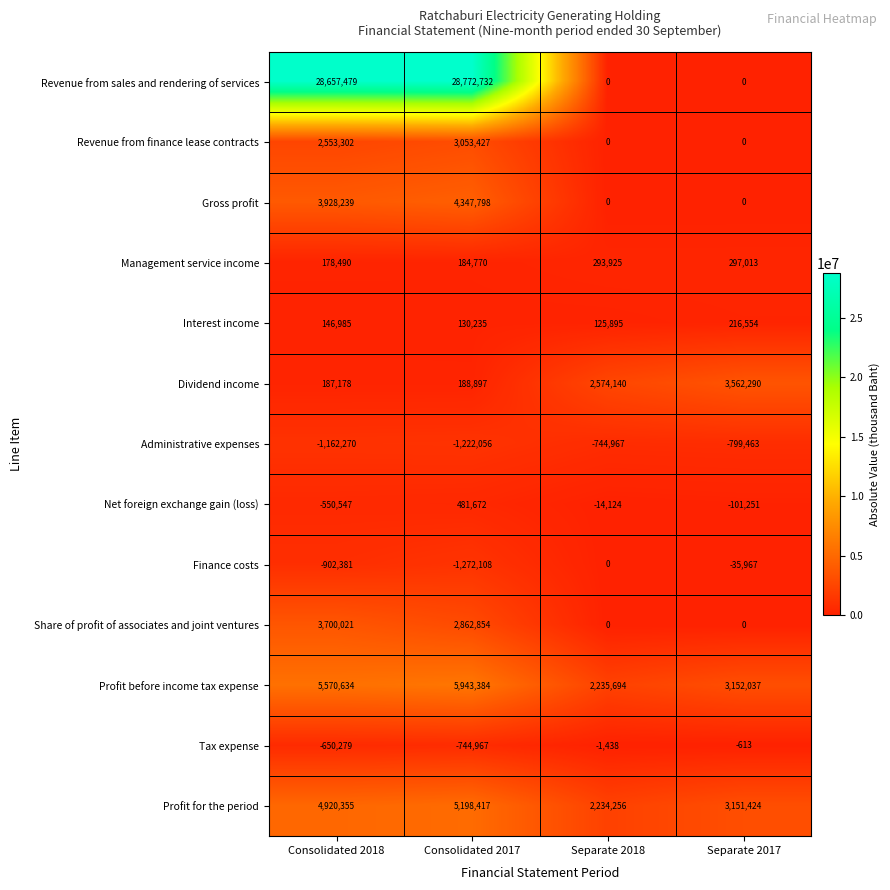

How many values in the Administrative expenses series are below -799463?

2